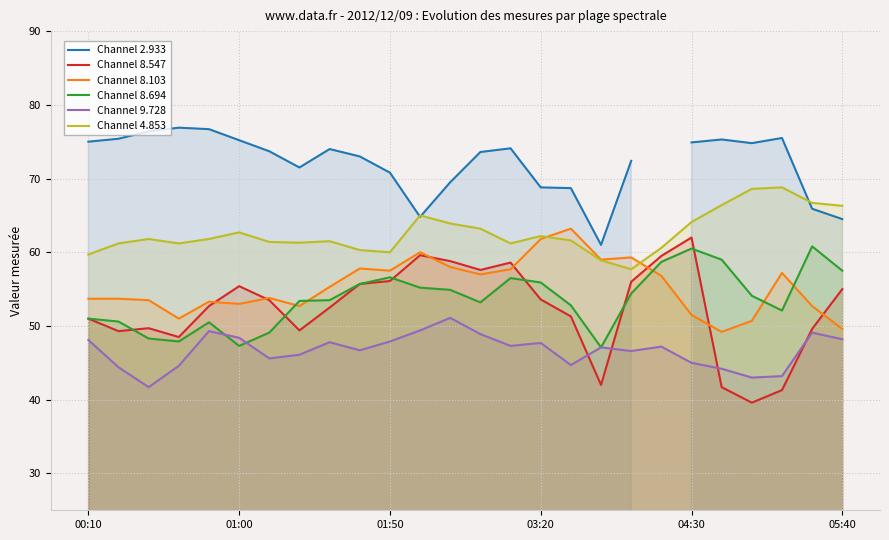

Which category has the highest value in the Channel 8.103 series?

16